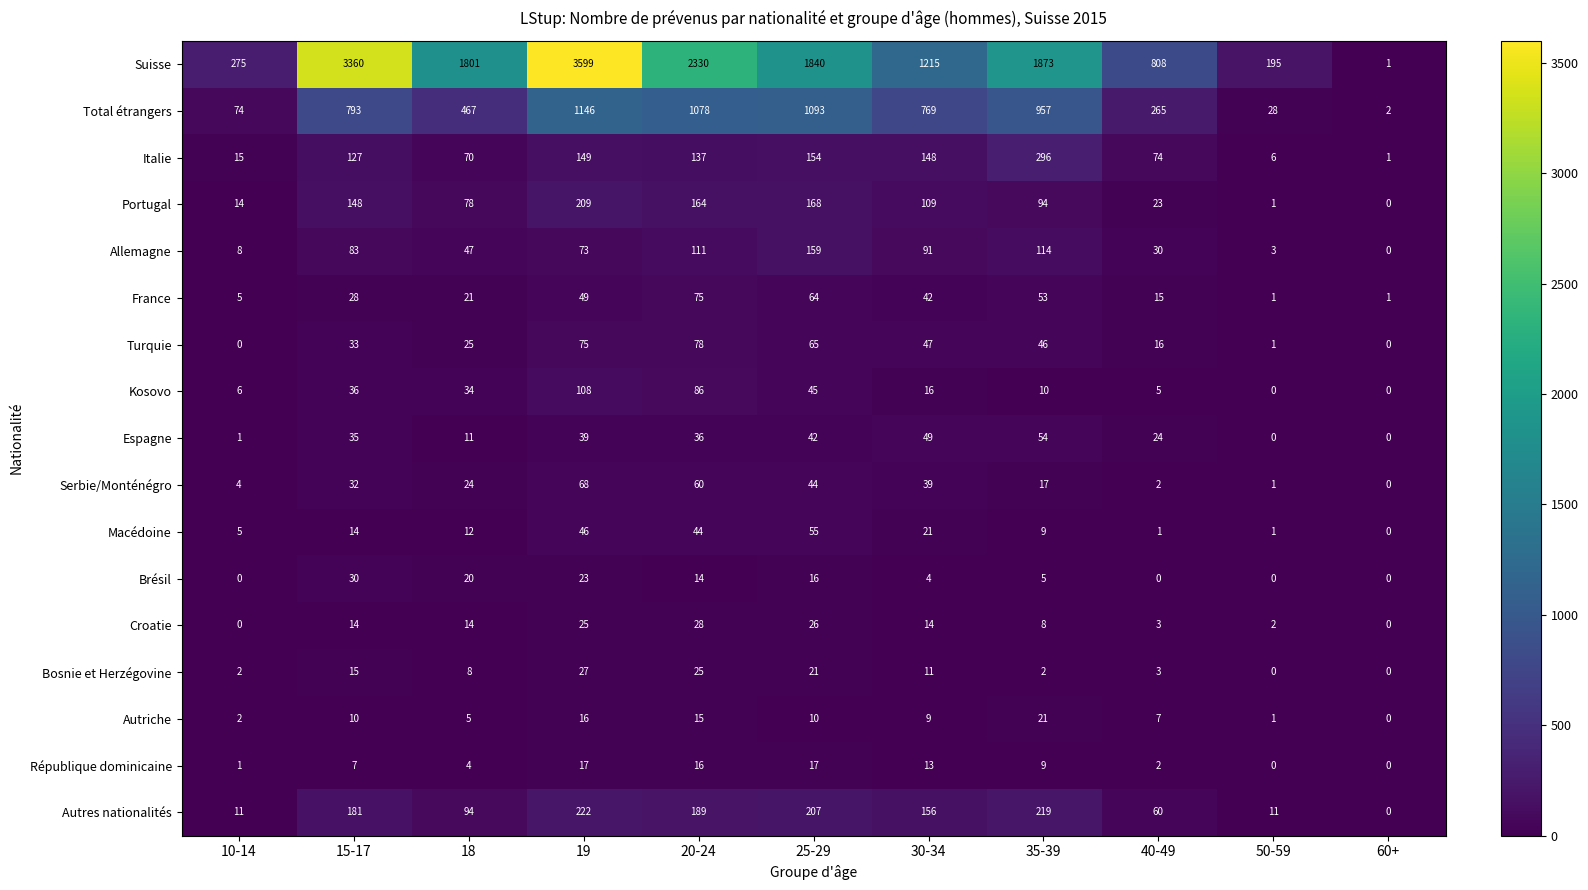

What is the greatest value displayed?

3599